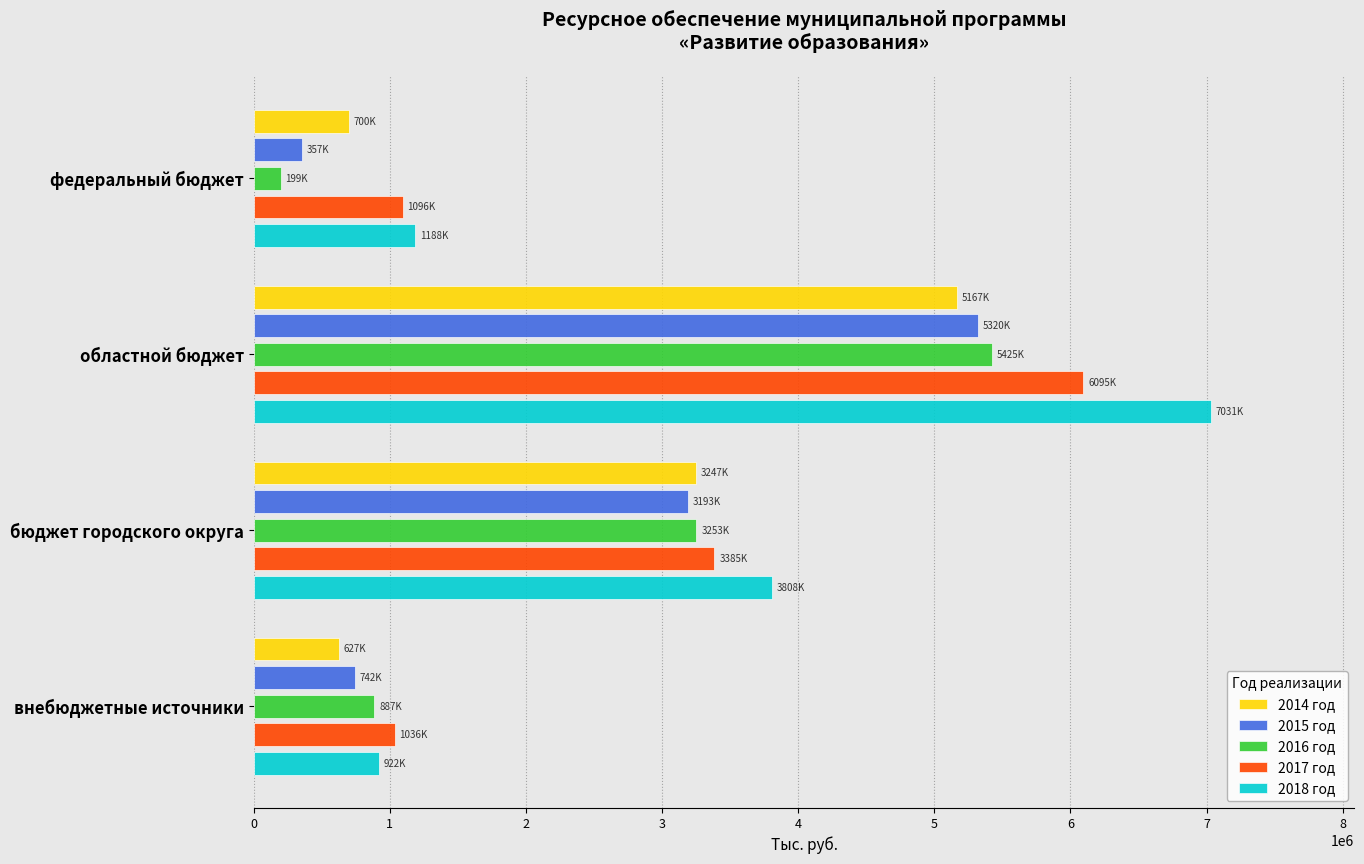

What is the sum of all 2016 год values?

9763664.7